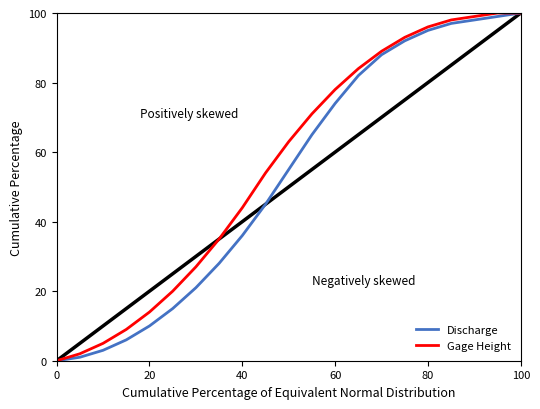

What is the greatest value displayed?

100